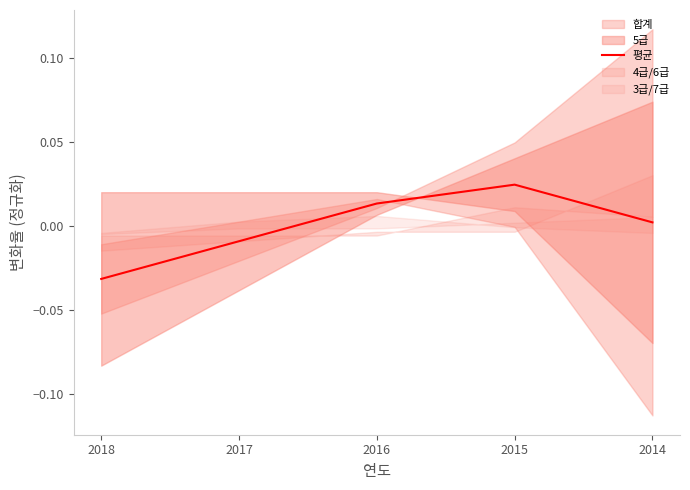

Where does the data first go above 0?

2016